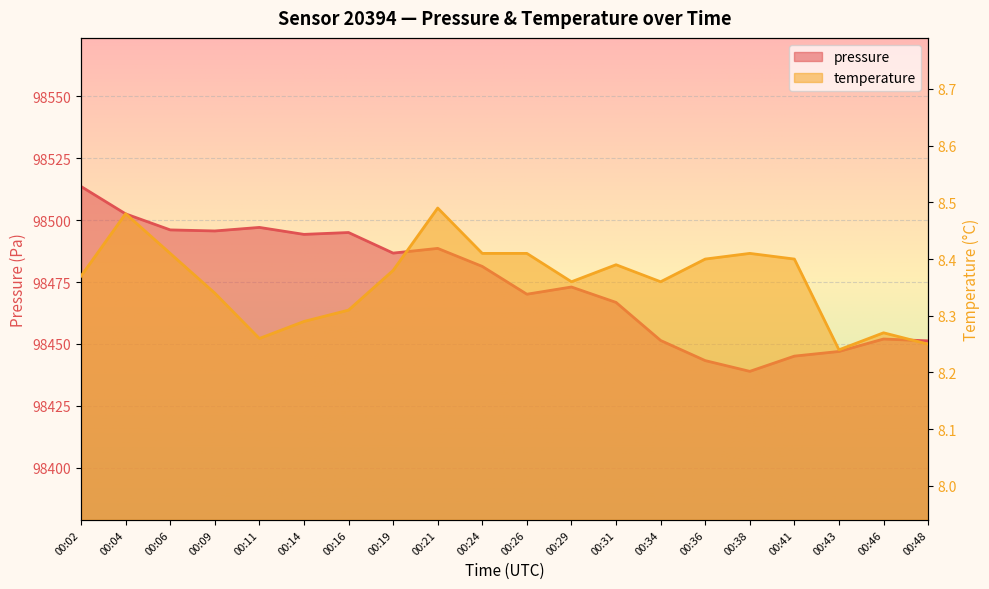

Is the value of temperature at 00:41 greater than the value of pressure at 00:19?

No